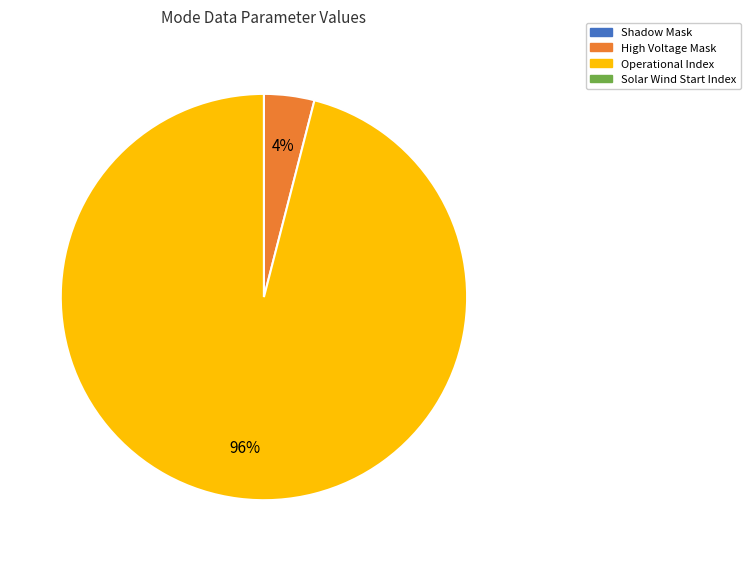

Which category accounts for the majority?

Operational Index